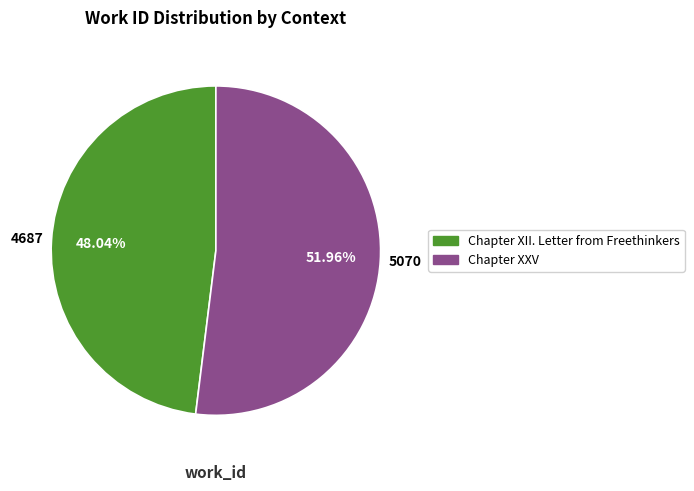

To the nearest percent, what percentage of the pie is Chapter XXV?

52%